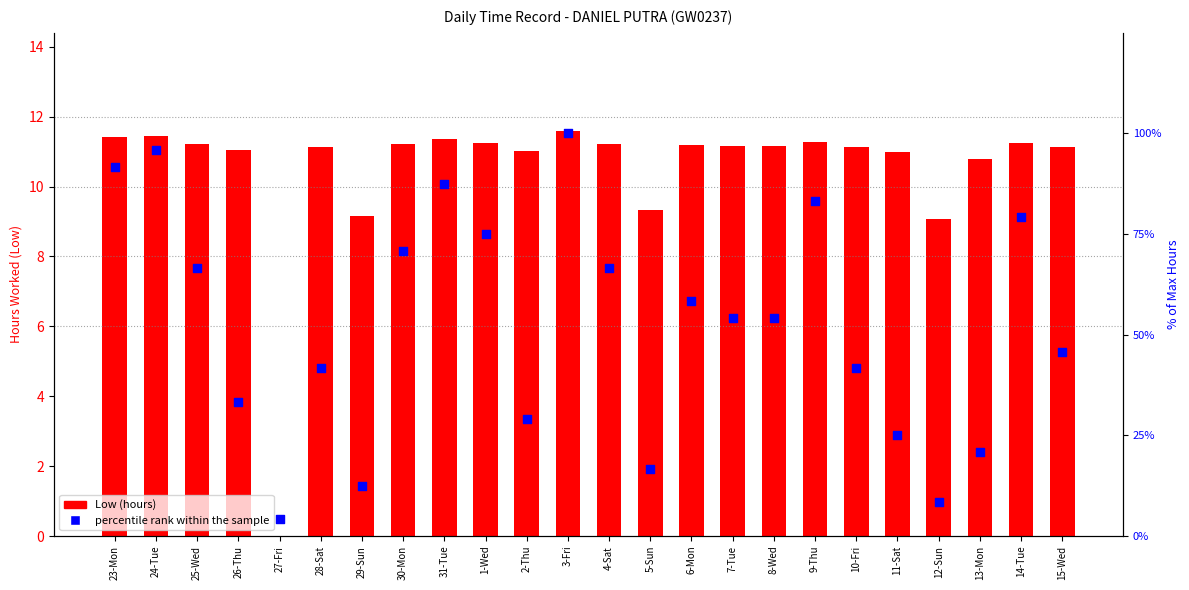

Which series reaches the minimum Y coordinate?

Low (hours)